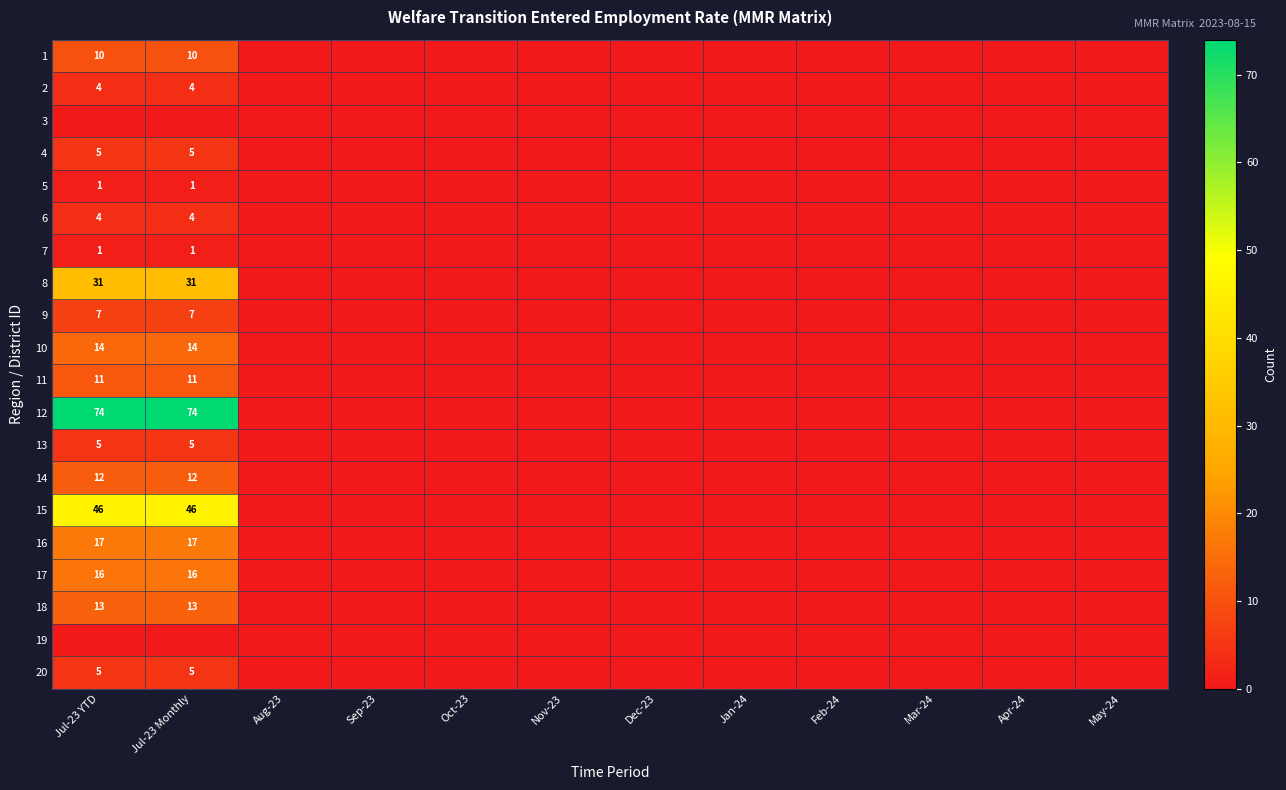

Between Sep-23 and Jan-24, which is larger?

Sep-23